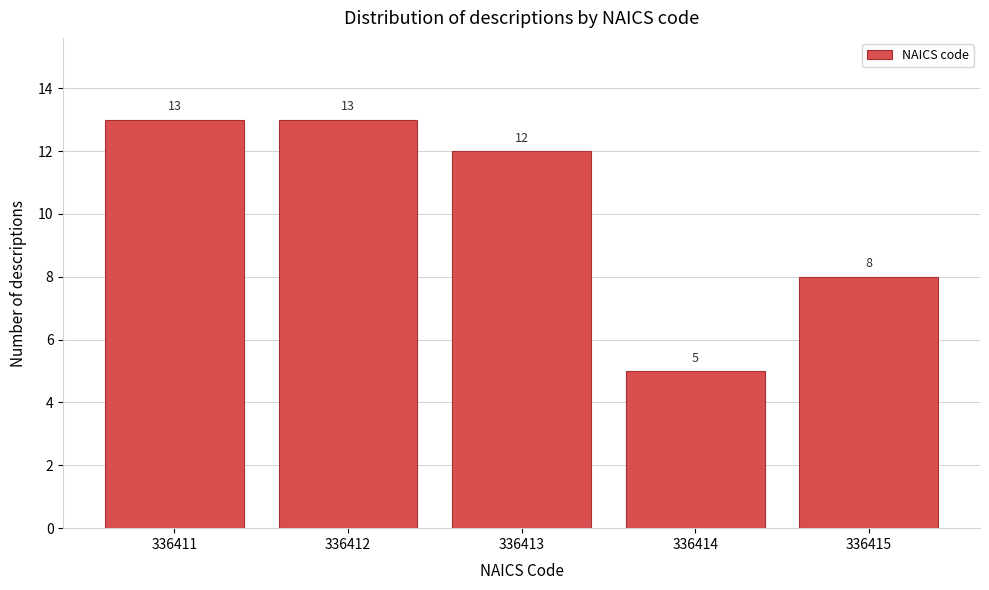

Reading right to left, list all the values displayed in this chart.

8	5	12	13	13